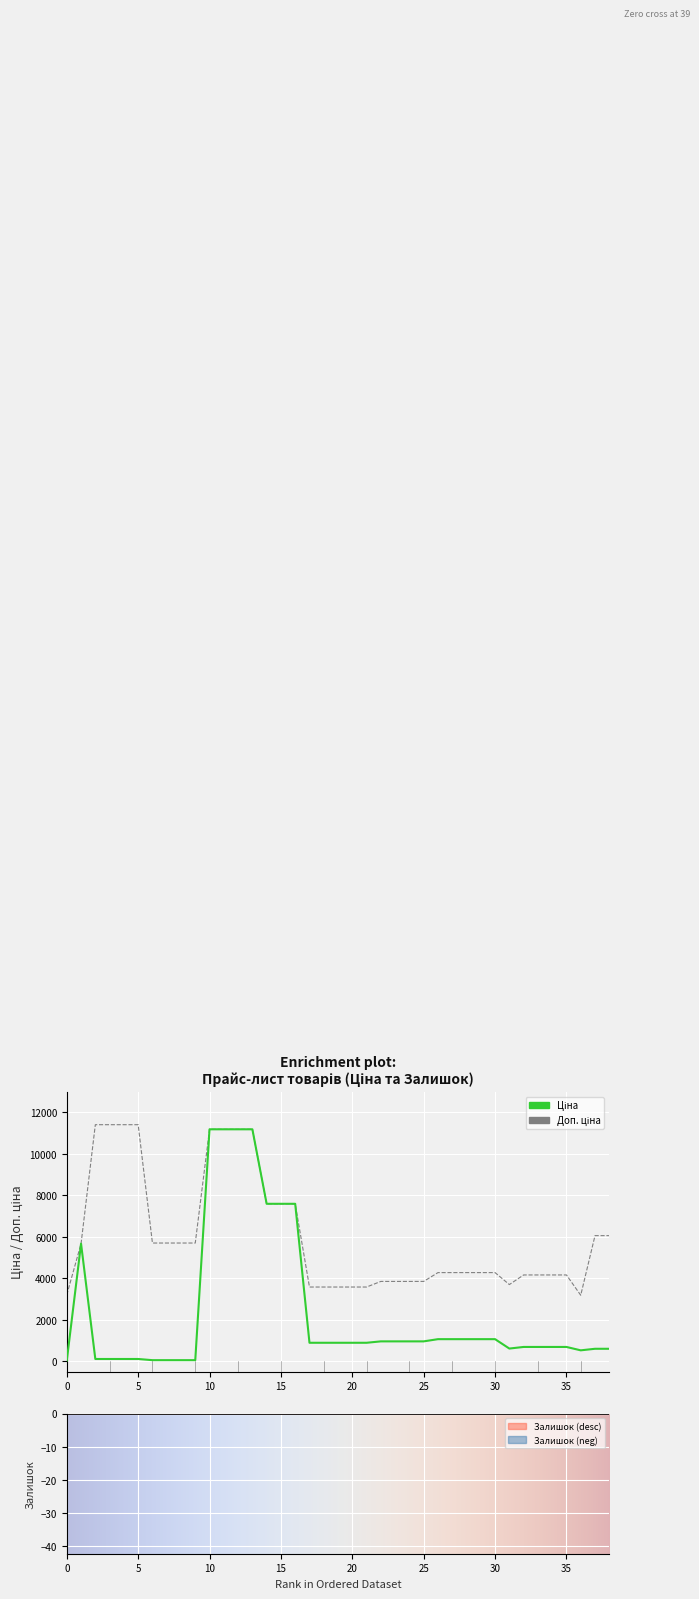

What is the label of the 10th point from the left?

9